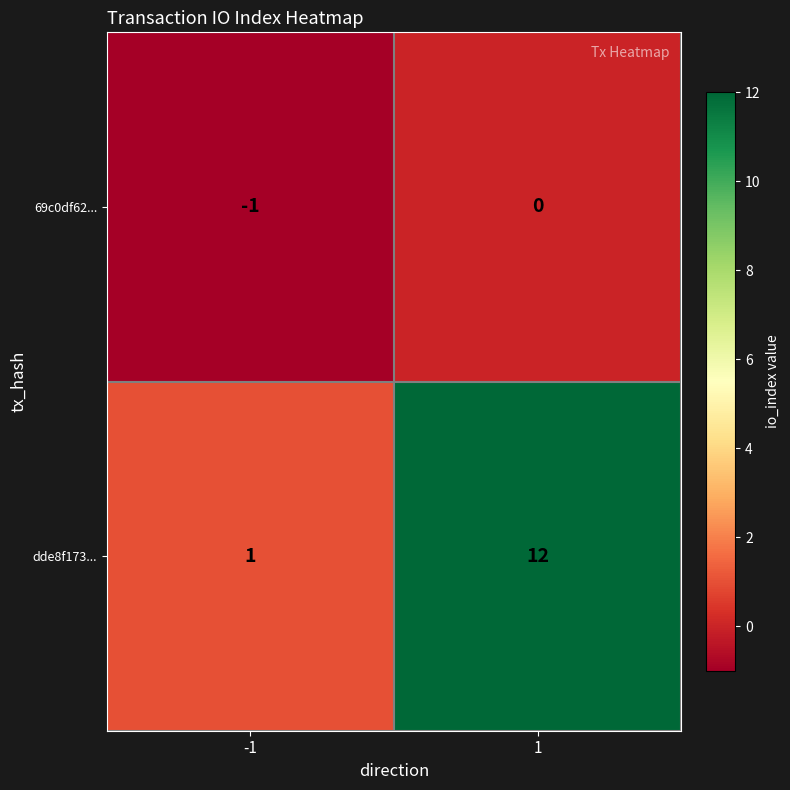

Rank the series by their average value, from lowest to highest.

69c0df62..., dde8f173...